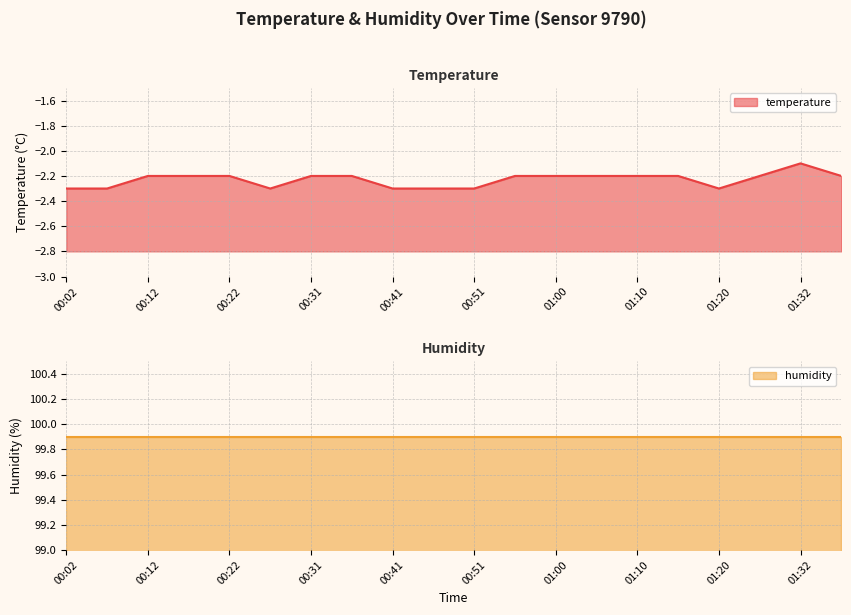

At which label is the value closest to -2?

01:32